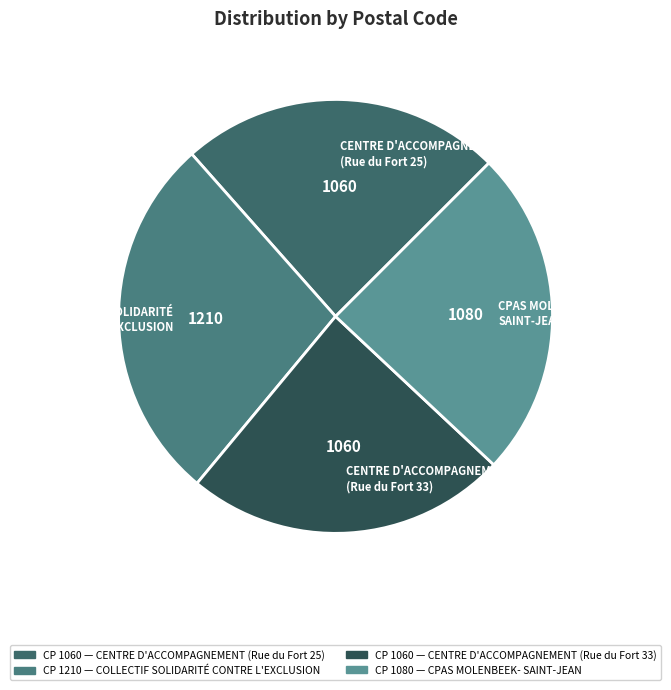

True or false: CENTRE D'ACCOMPAGNEMENT (Rue du Fort 25) accounts for 15% of the total.

False